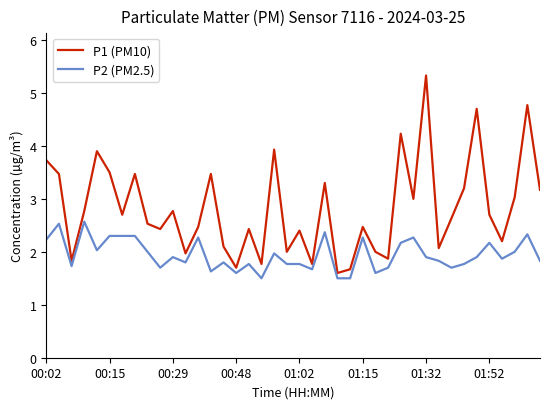

Rank the series by their maximum value, from highest to lowest.

P1 (PM10), P2 (PM2.5)